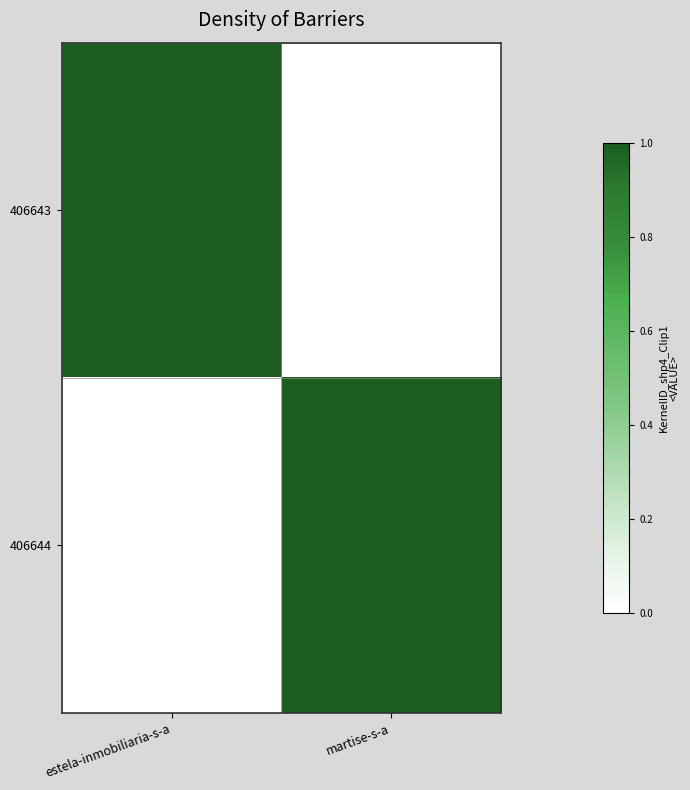

Reading left to right, extract all data points from this chart.

406643: estela-inmobiliaria-s-a=1	martise-s-a=0
406644: estela-inmobiliaria-s-a=0	martise-s-a=1